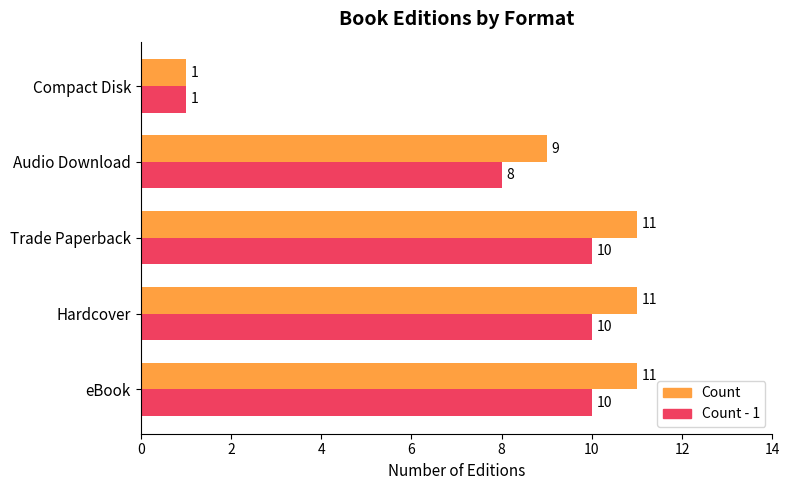

Rank the series by their average value, from highest to lowest.

Count, Count - 1